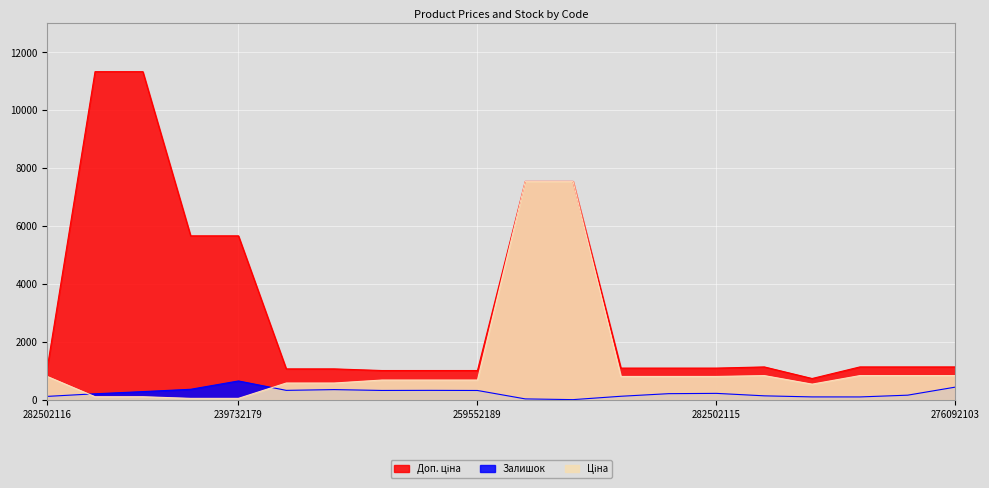

What is the maximum value shown in the chart?

11334.0